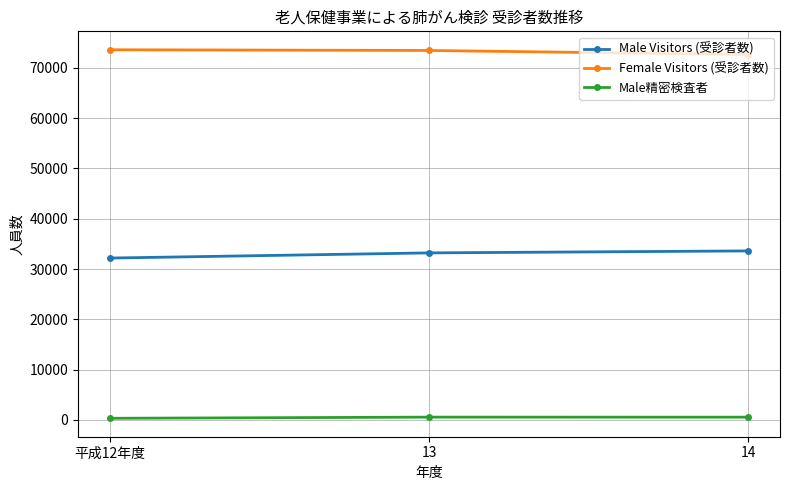

The value of Female Visitors (受診者数) at 14 is 72641. True or false?

True